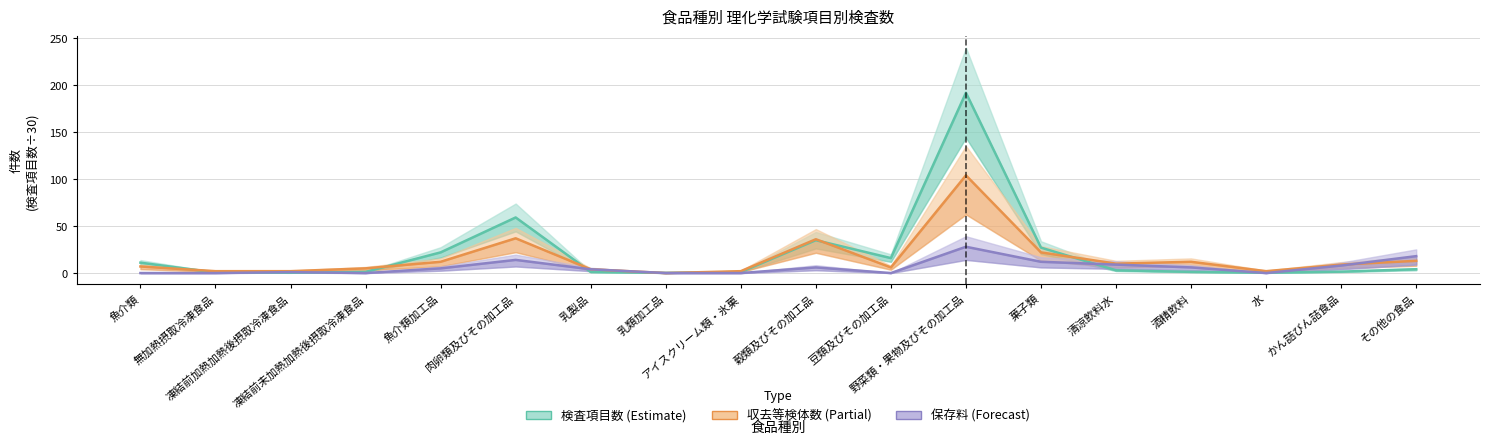

At which label does 検査項目数 (÷30) first exceed 2?

魚介類